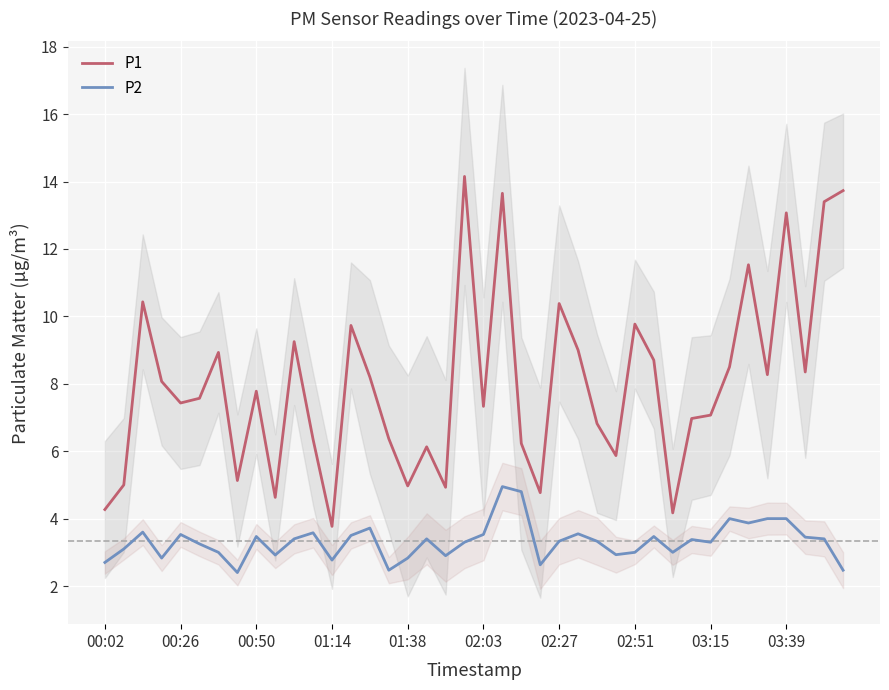

At which category does P1 reach its first local valley?

00:26